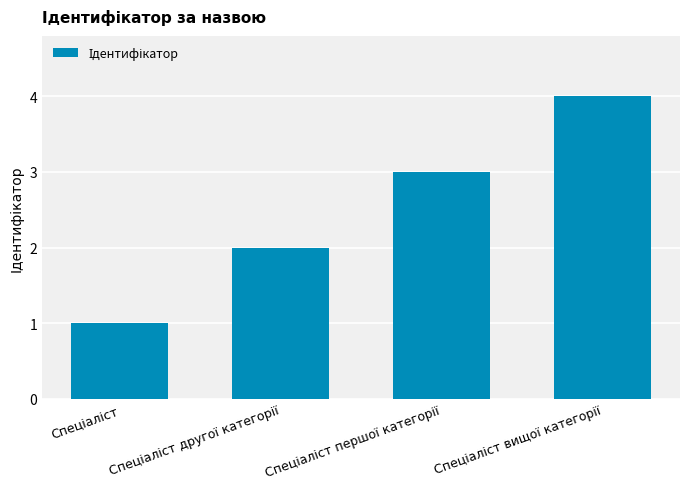

Does the chart contain stacked bars?

No